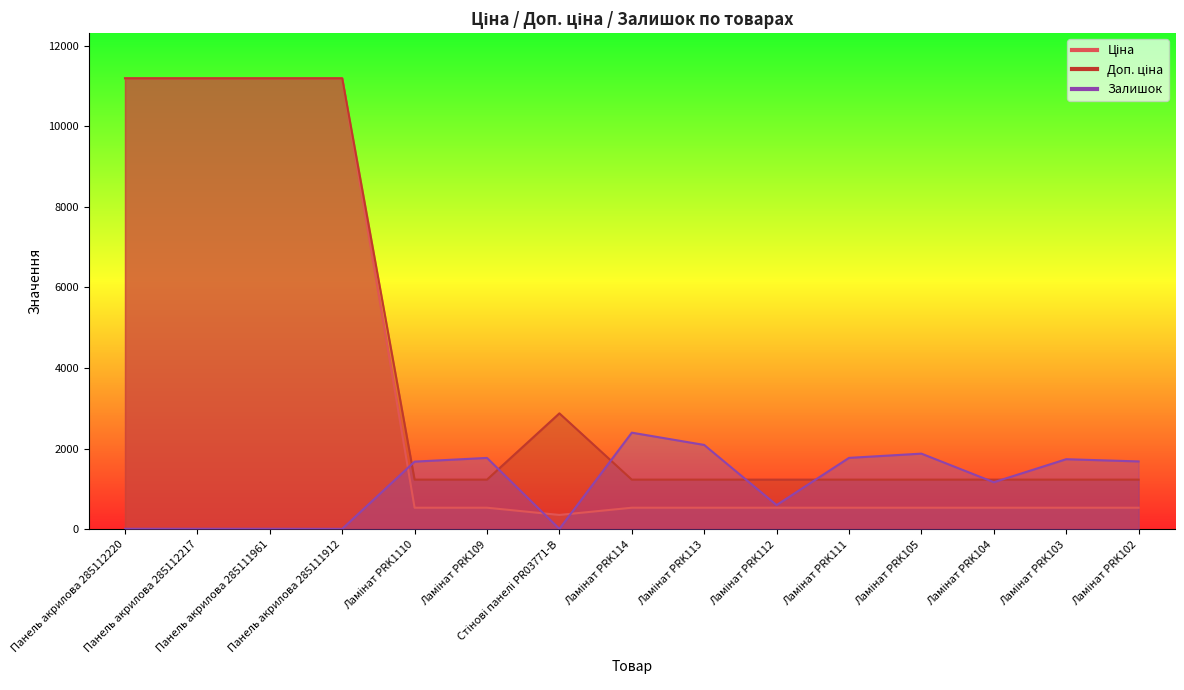

Rank the series by their maximum value, from lowest to highest.

Залишок, Ціна, Доп. ціна